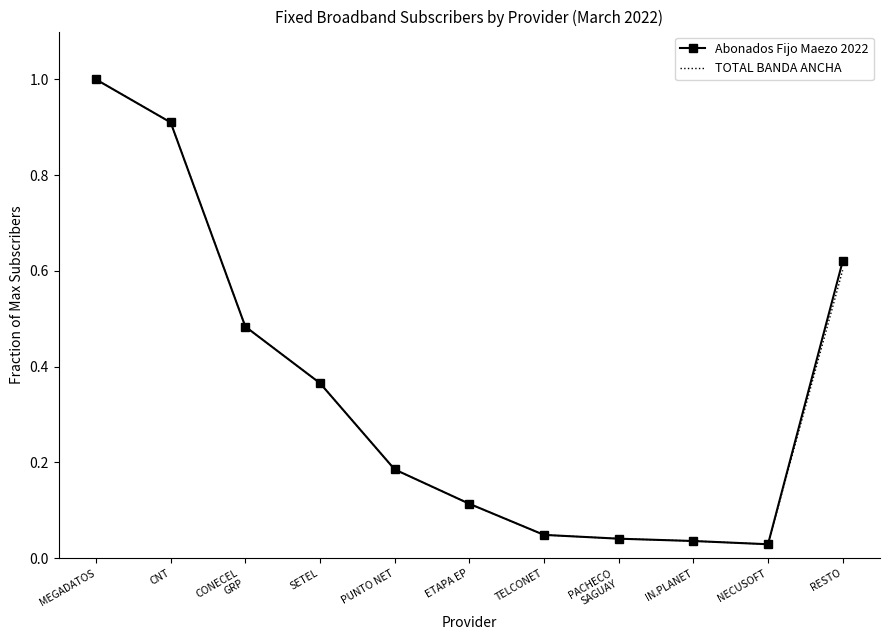

What position from the right is PUNTO NET?

7